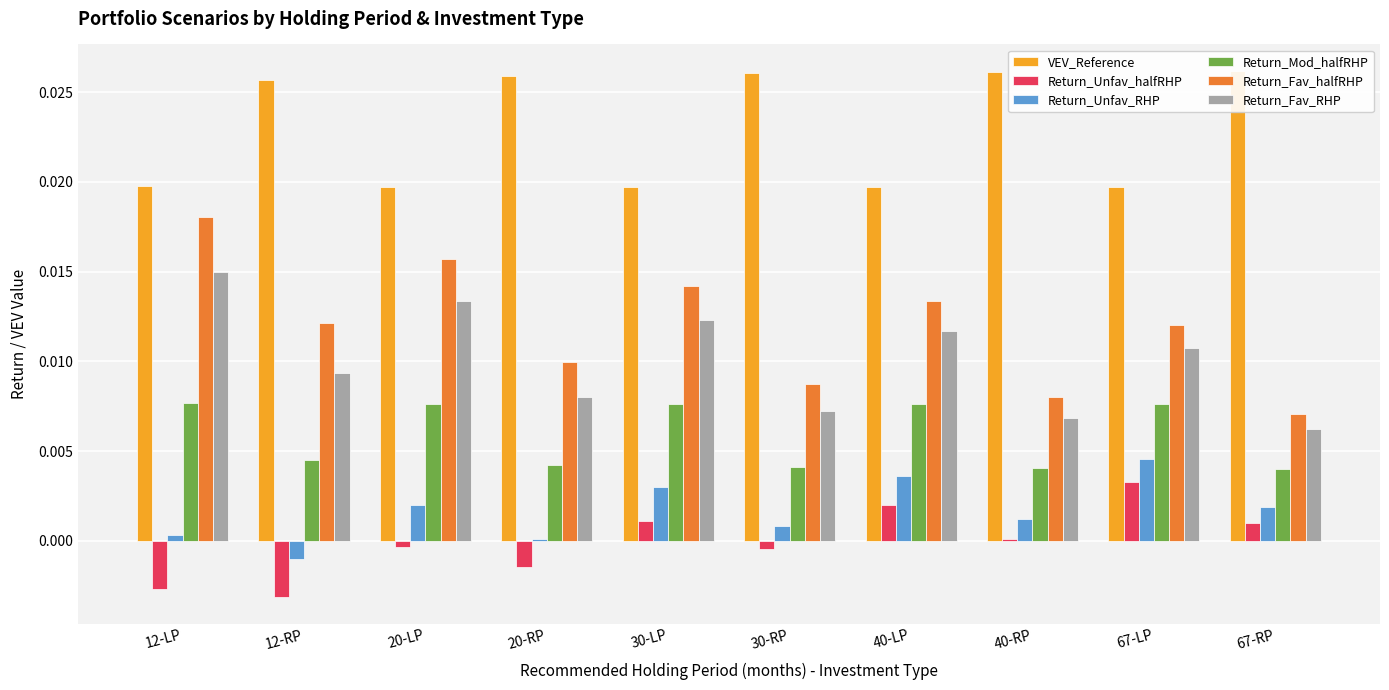

Which series changed the most between 12-RP and 40-LP?

VEV_Reference